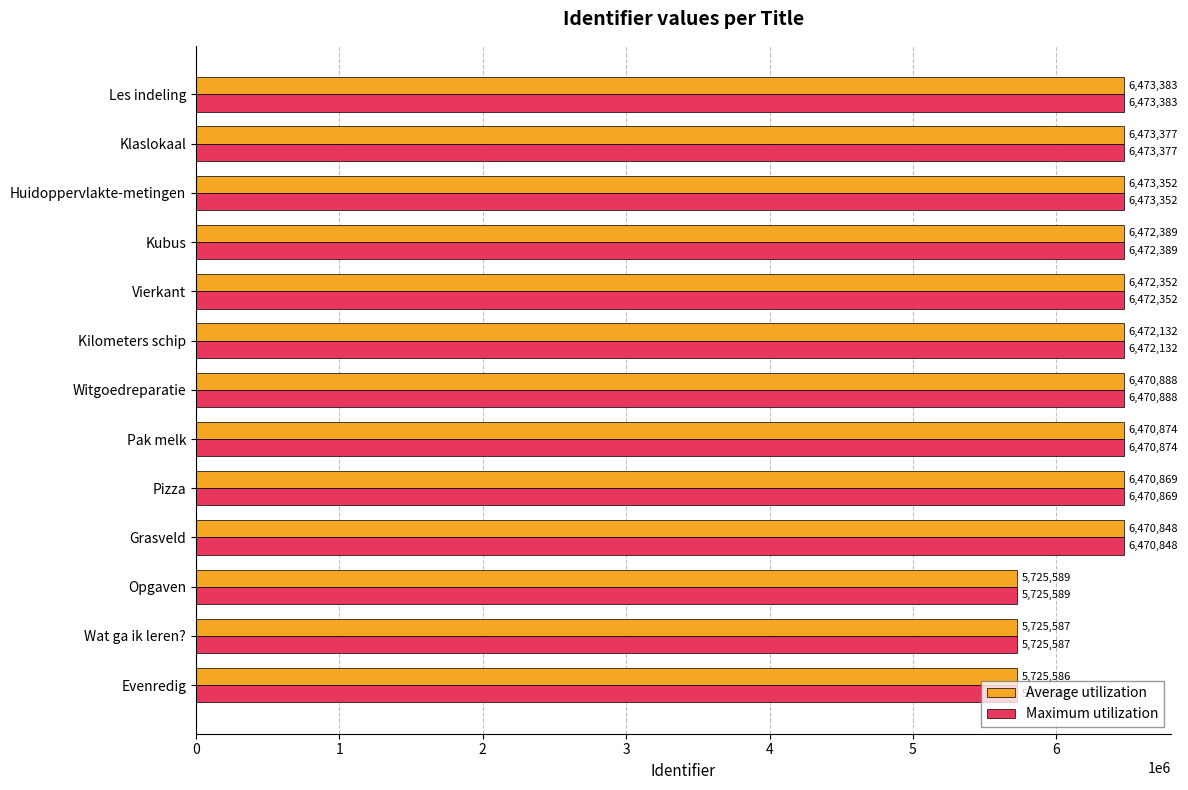

Which category has the highest value in the Average utilization series?

Les indeling